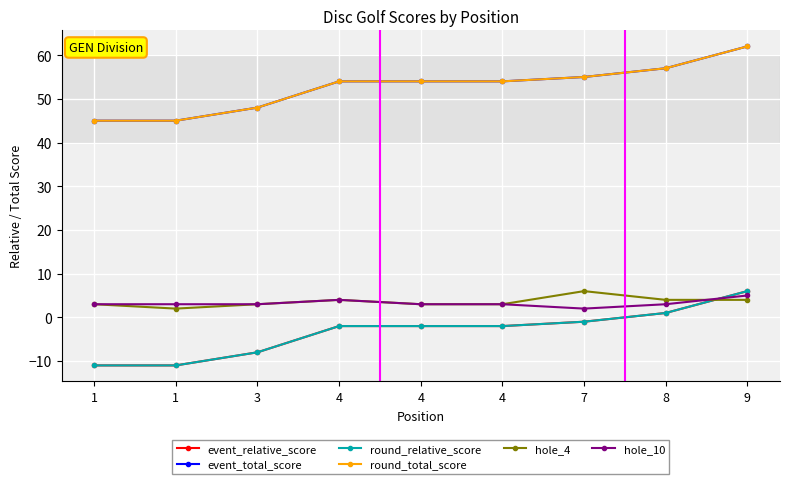

Is this an area chart (filled region under the line)?

No